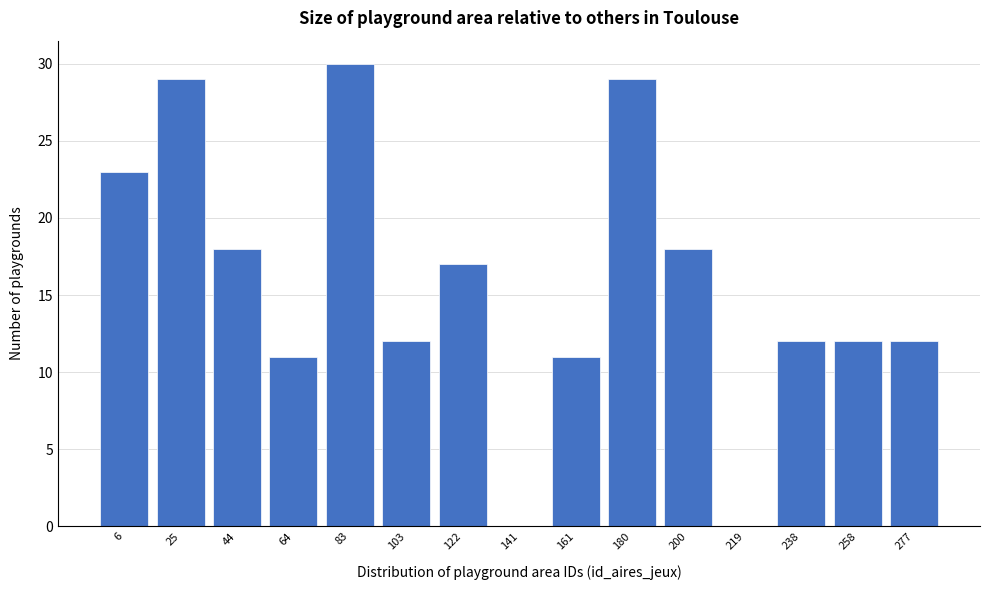

Reading left to right, transcribe all the data shown in this chart.

6=23	25=29	44=18	64=11	83=30	103=12	122=17	141=0	161=11	180=29	200=18	219=0	238=12	258=12	277=12